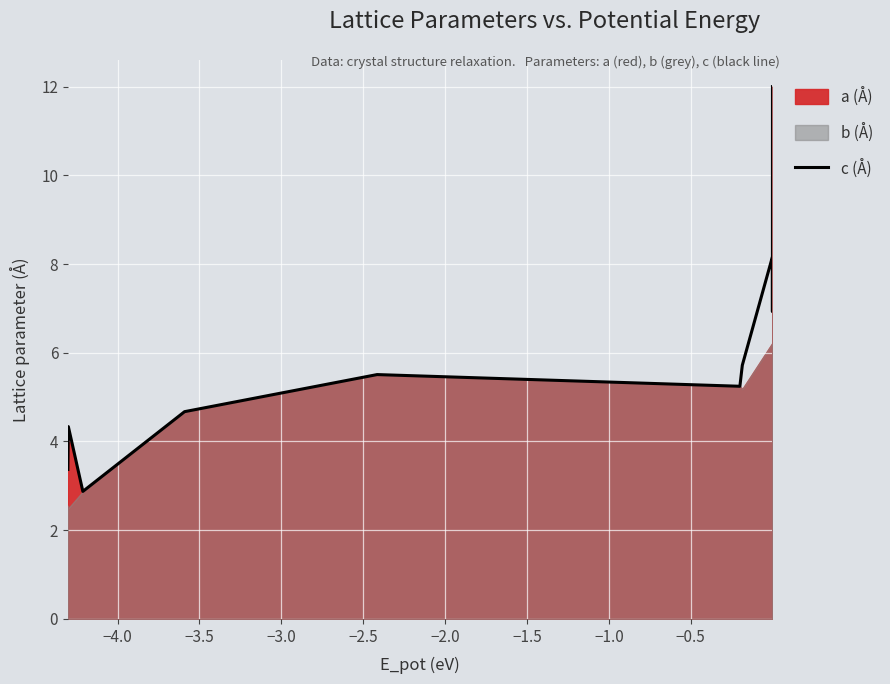

Reading left to right, list all the values displayed in this chart.

3.4	4.3	2.9	4.7	5.5	5.5	5.2	5.7	8.2	6.9	12.0